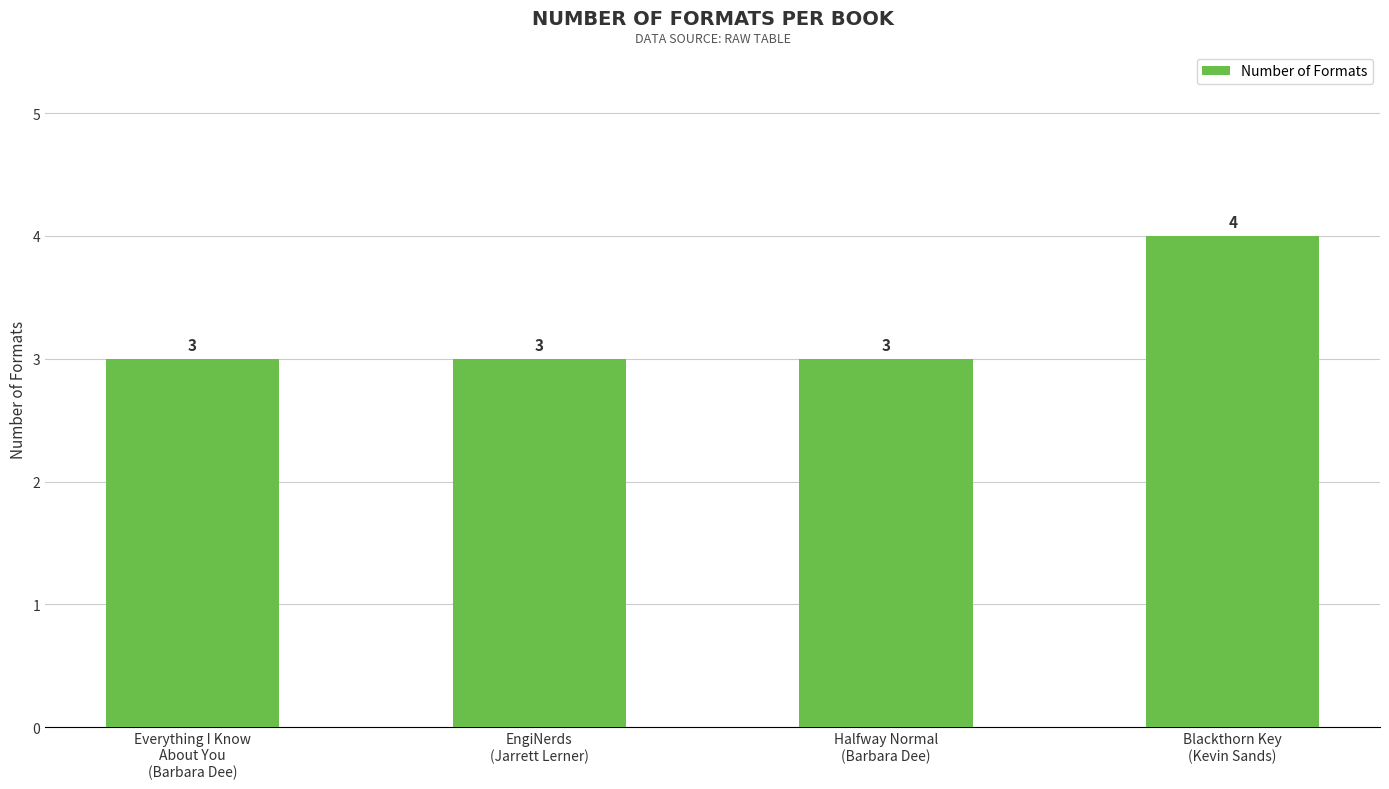

Which label corresponds to the largest value in the chart?

Blackthorn Key
(Kevin Sands)